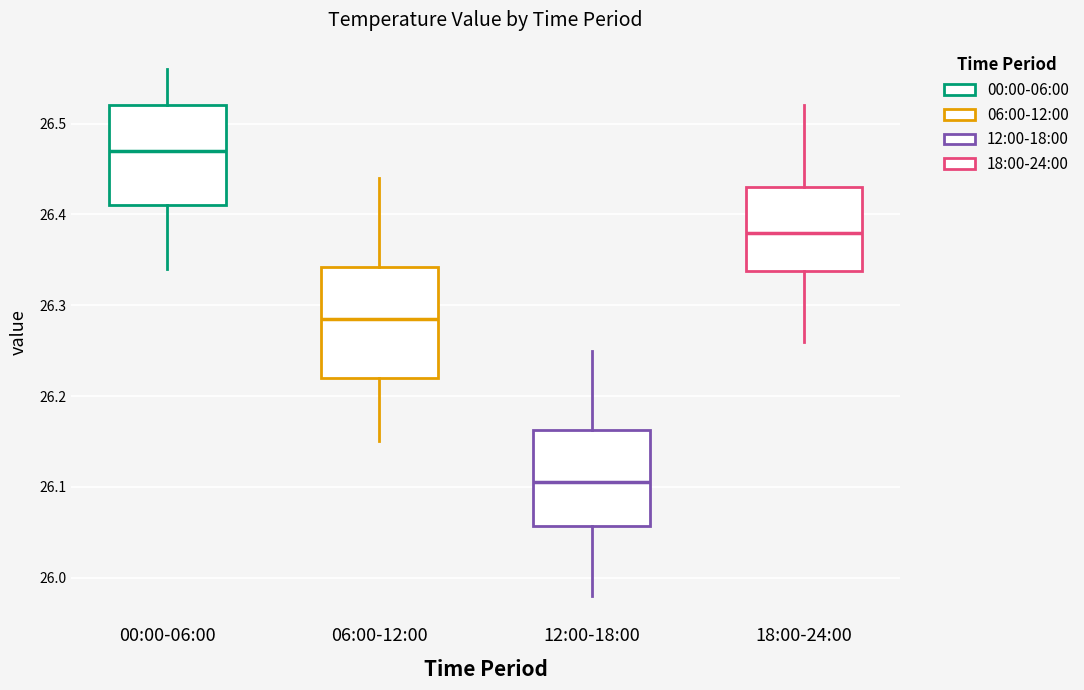

Which box is the tallest, from its lower edge to its upper edge?

06:00-12:00